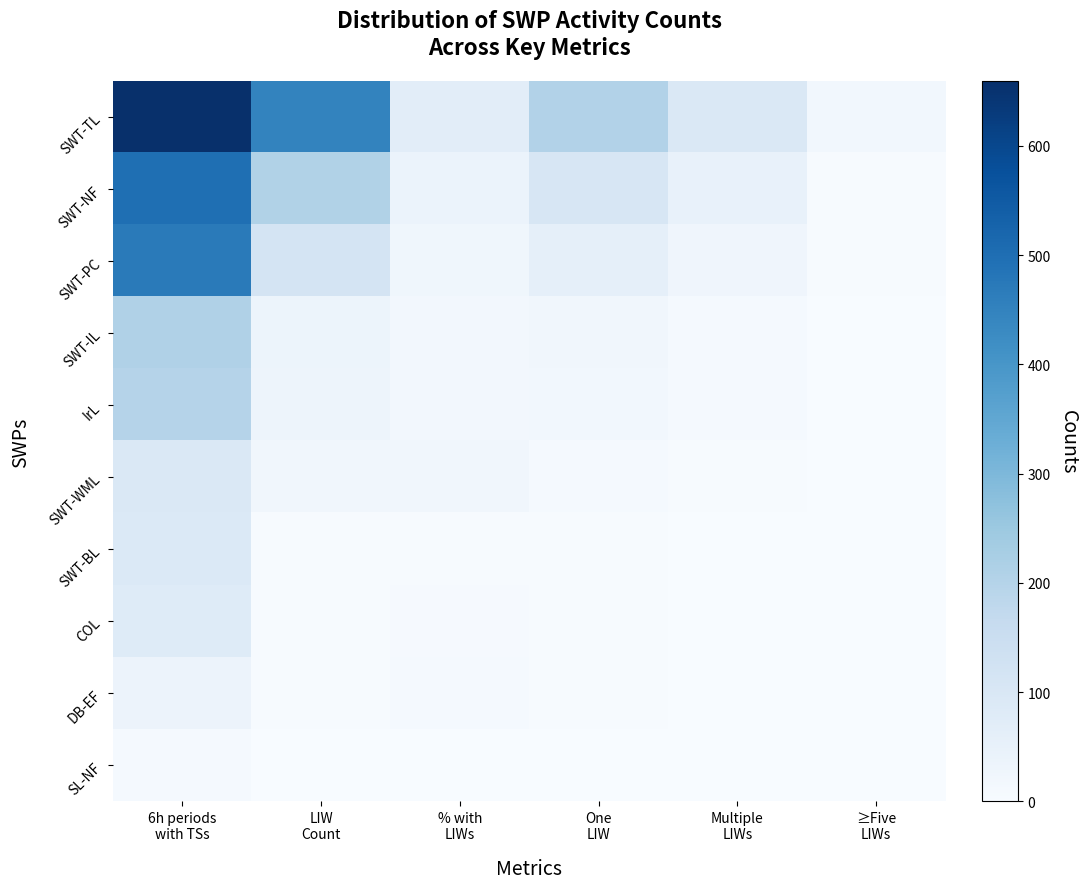

List the series in order of their peak value, lowest first.

SL-NF, DB-EF, COL, SWT-BL, SWT-WML, IrL, SWT-IL, SWT-PC, SWT-NF, SWT-TL